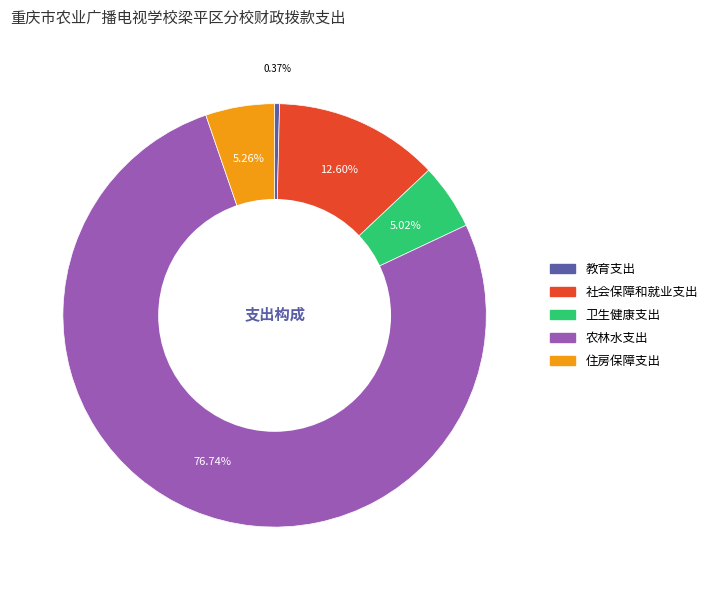

What is the largest slice in the pie chart?

农林水支出